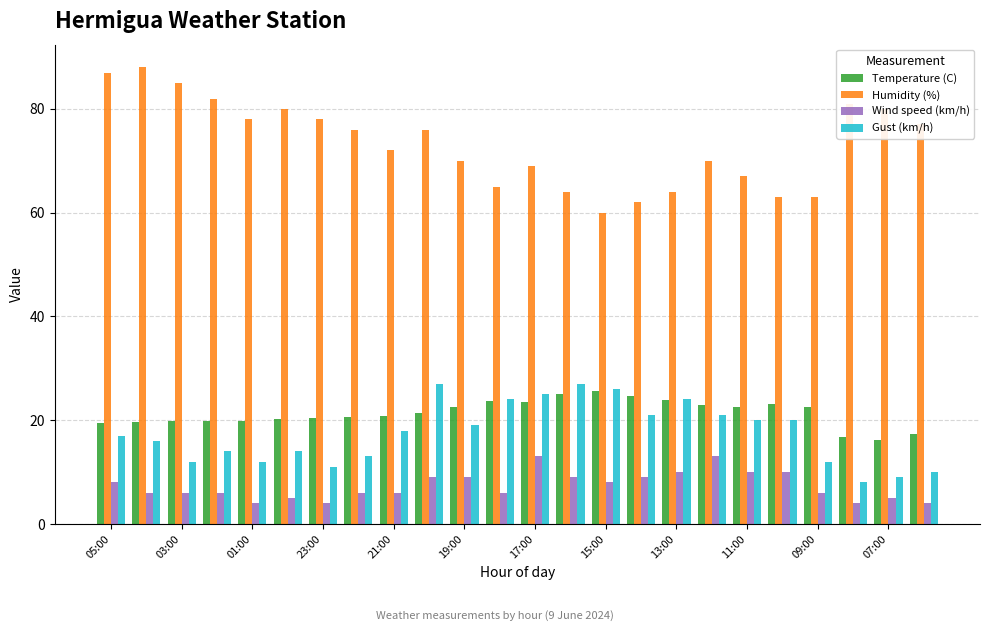

What is the lowest value of the Gust (km/h) series?

8.0